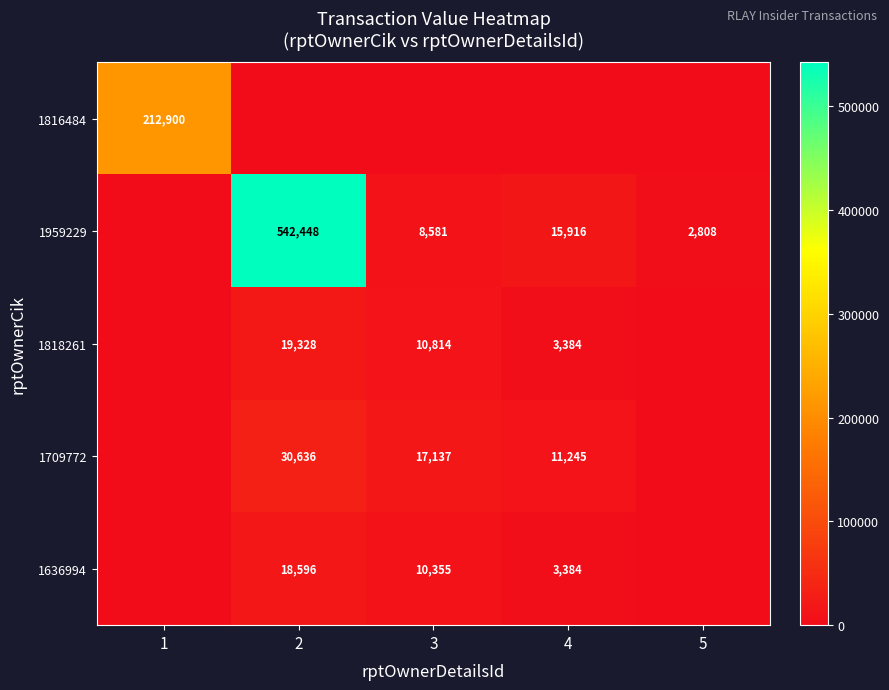

Is the value of 1636994 at 3 greater than the value of 1959229 at 3?

Yes